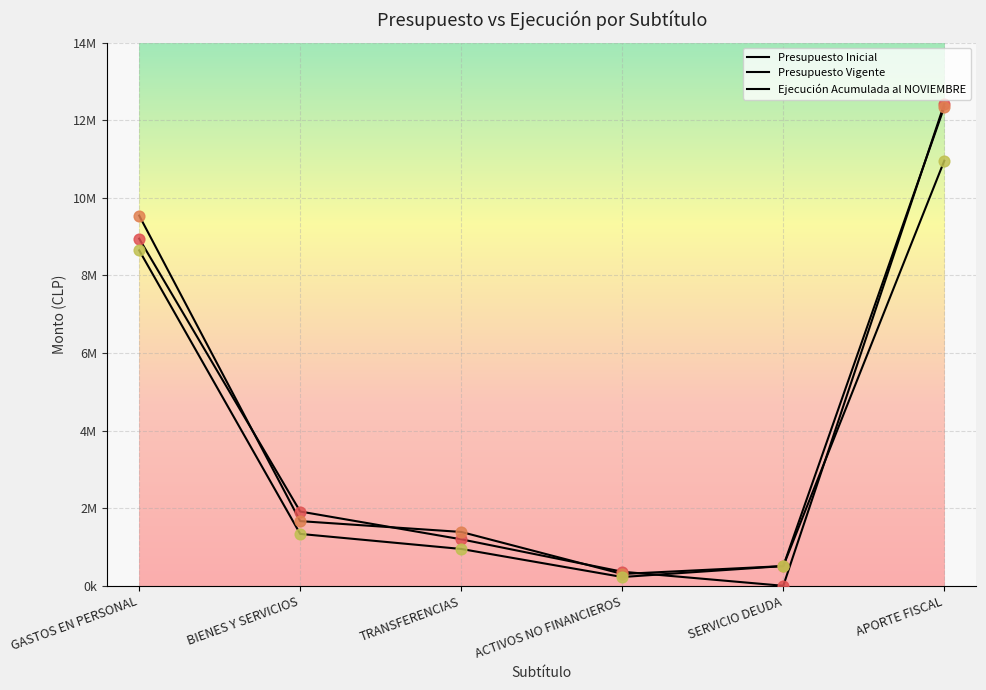

What is the total value across all series at BIENES Y SERVICIOS?

4921004